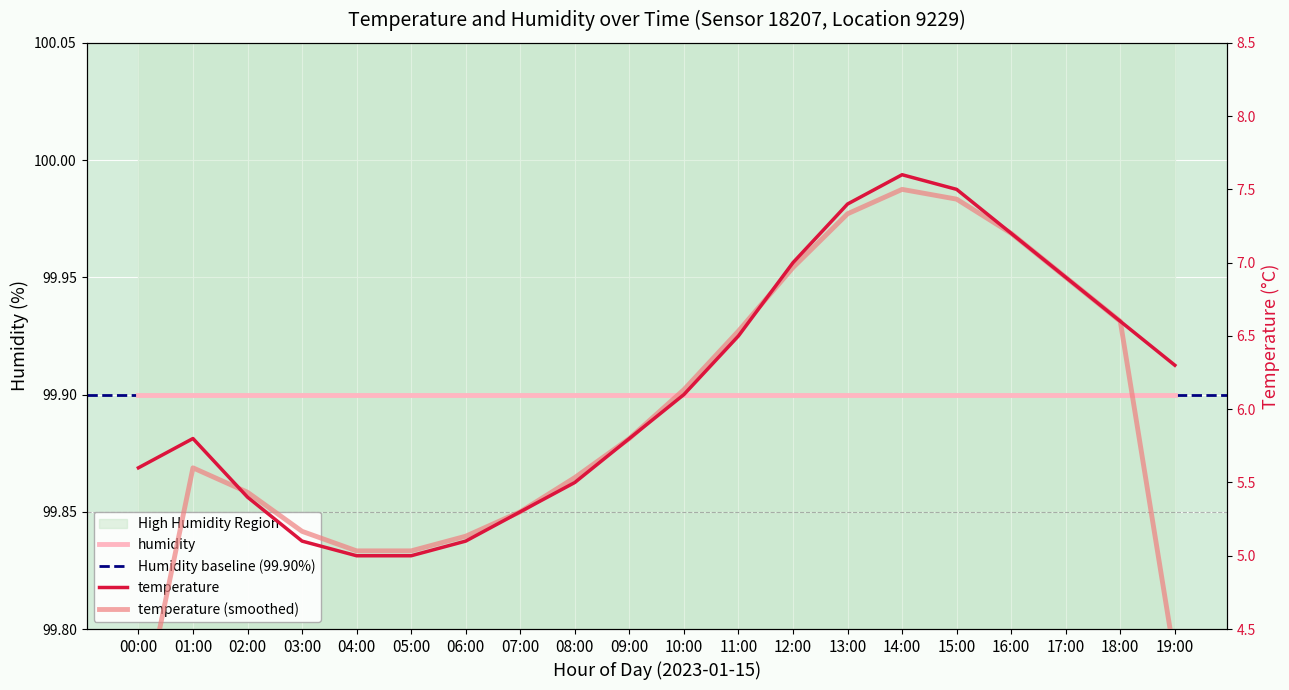

How many categories are shown in the chart?

20